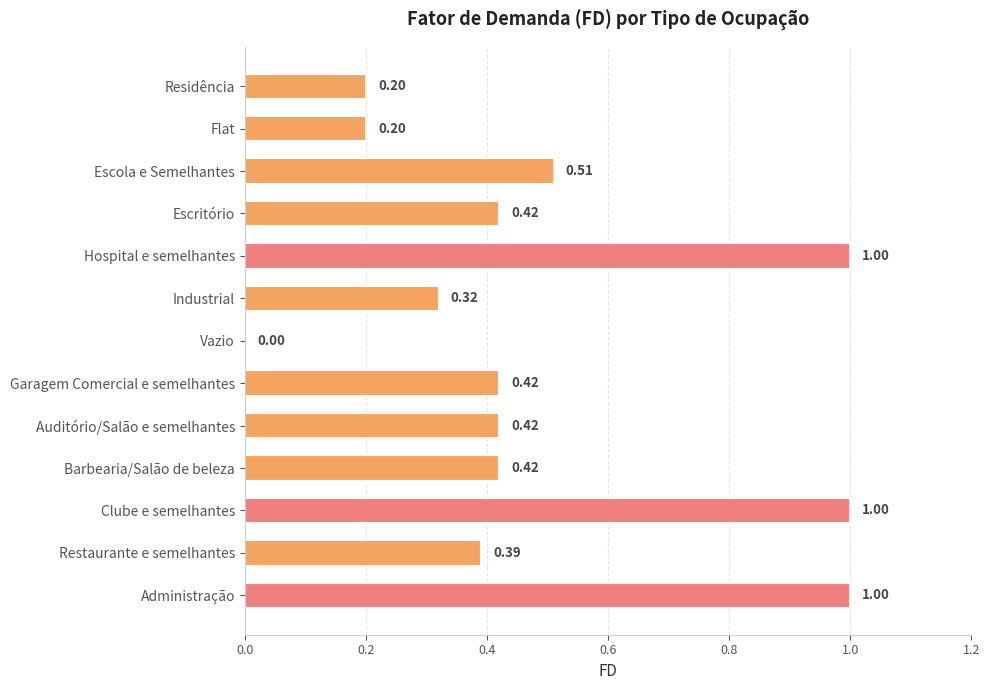

What is the change in value from Escritório to Administração?

+0.6